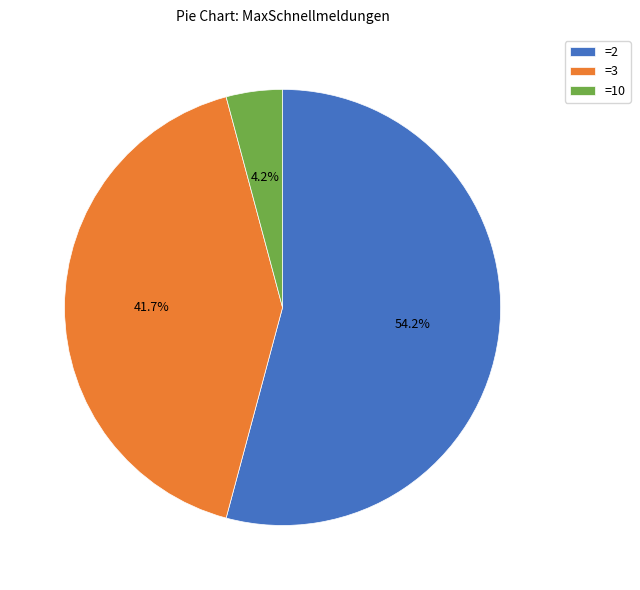

Which slice is the smallest?

=10